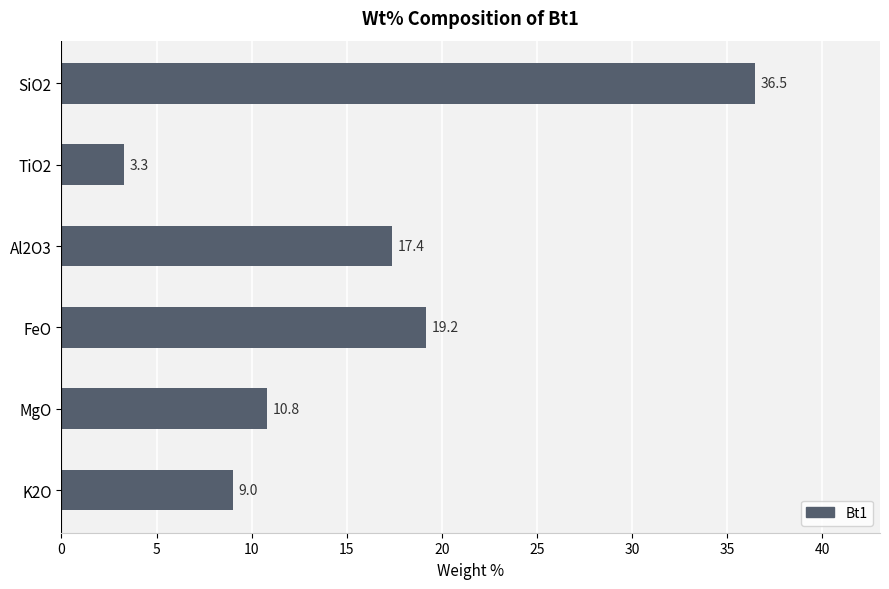

What is the ratio of the value at SiO2 to the value at MgO?

3.4